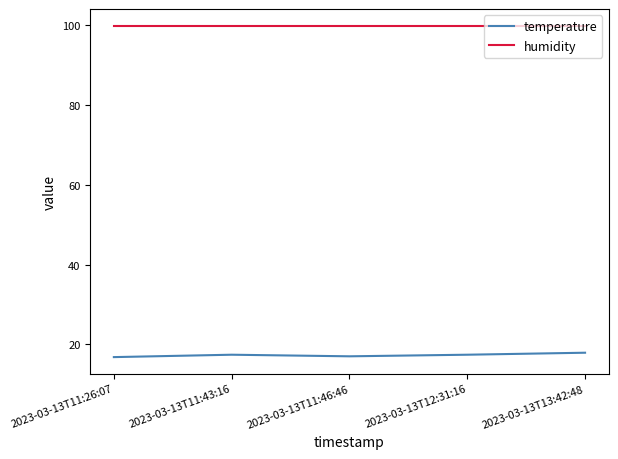

What is the total value across all series at 2023-03-13T11:43:16?

117.3